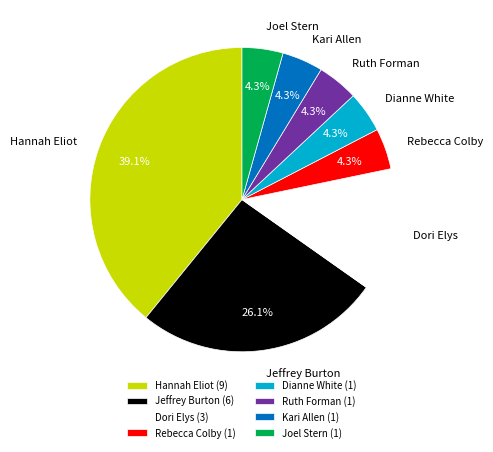

To the nearest percent, what is the difference between the Kari Allen and Jeffrey Burton slice percentages?

22%